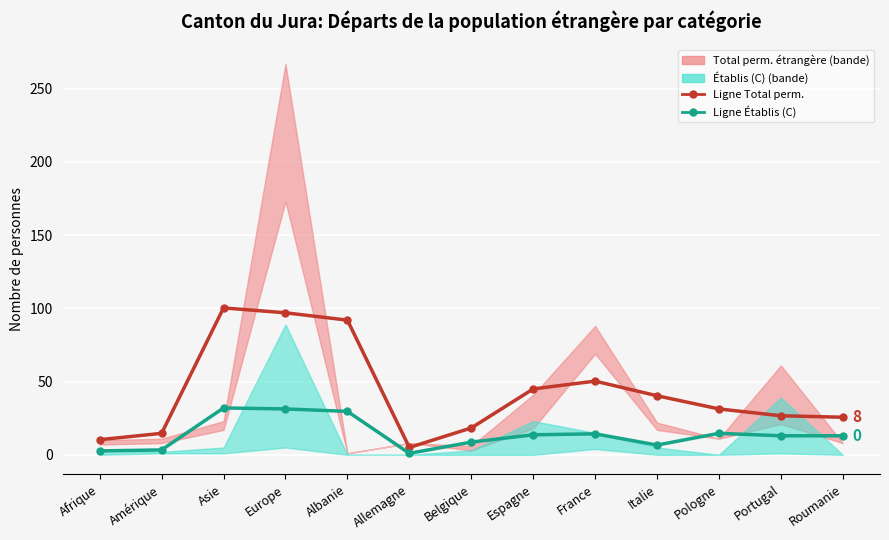

What is the difference between the second highest and second lowest values in the Ligne: Établis (C) Total series?

28.7